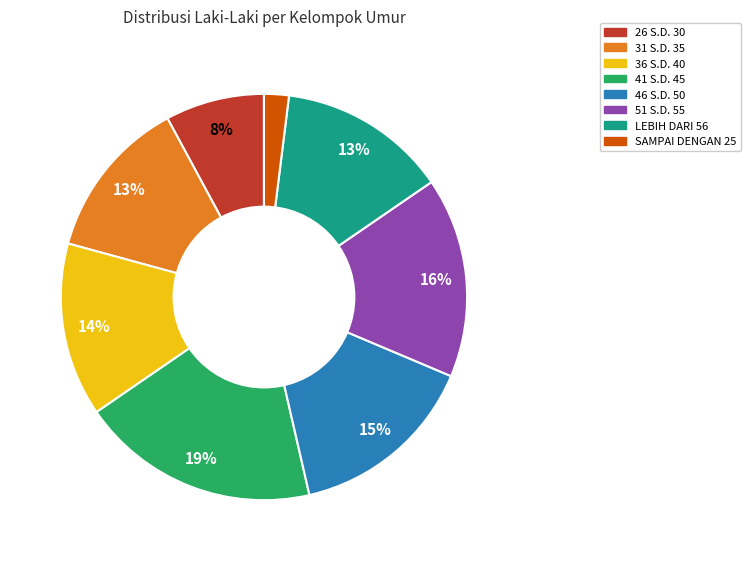

How many segments does this pie chart have?

8